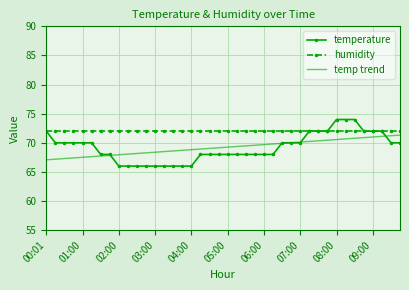

What is the lowest value of the humidity series?

72.0